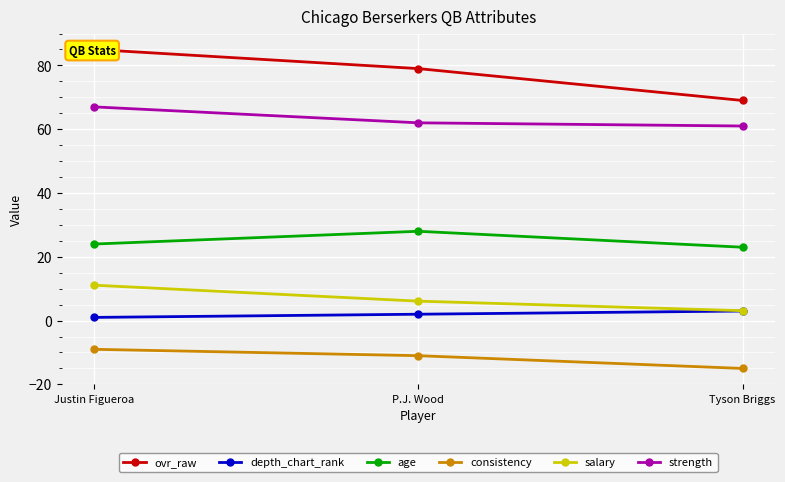

Which series changed the most between Justin Figueroa and Tyson Briggs?

ovr_raw